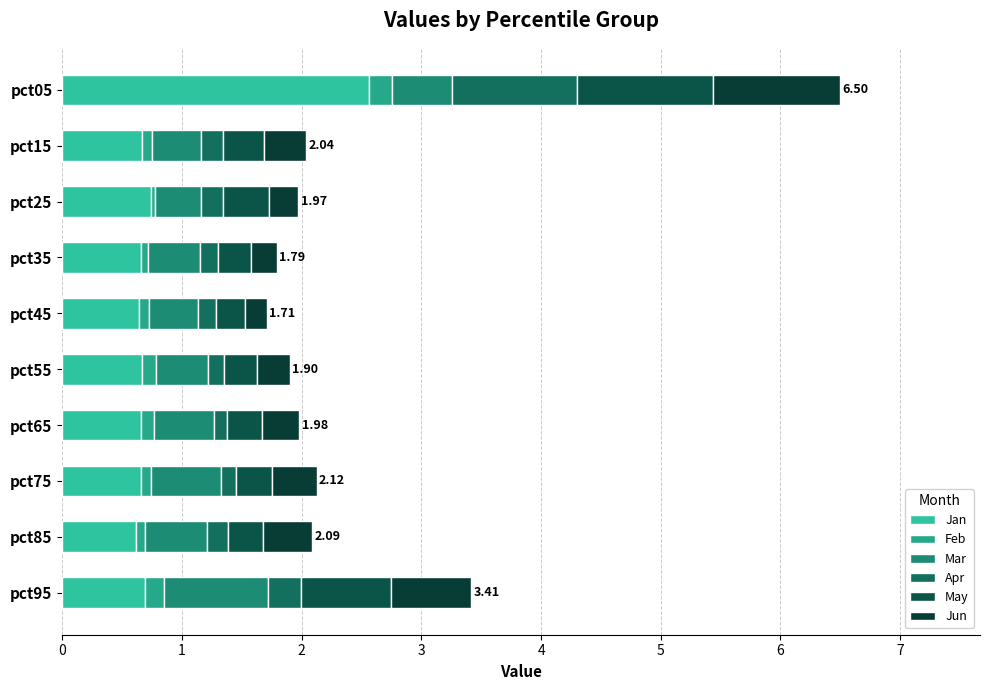

Count the number of categories in the chart.

10